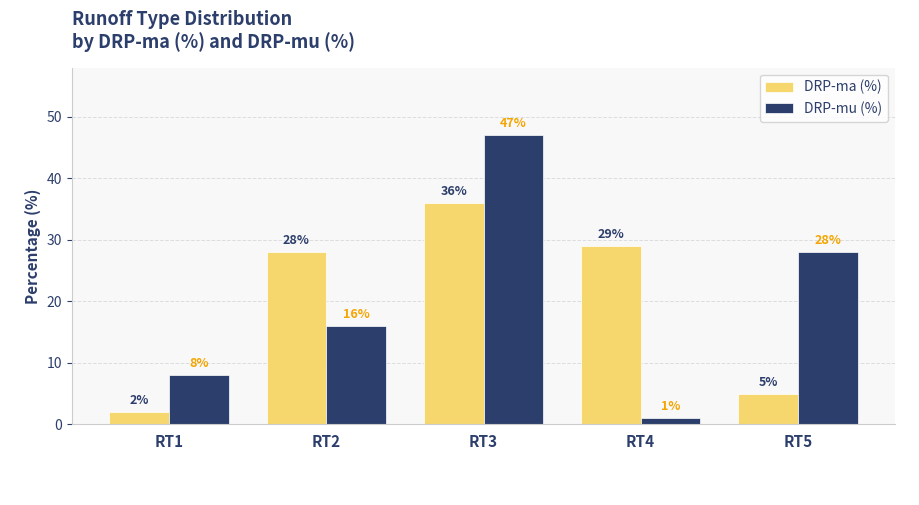

Is it true that DRP-ma (%) equals 36 at RT3?

True